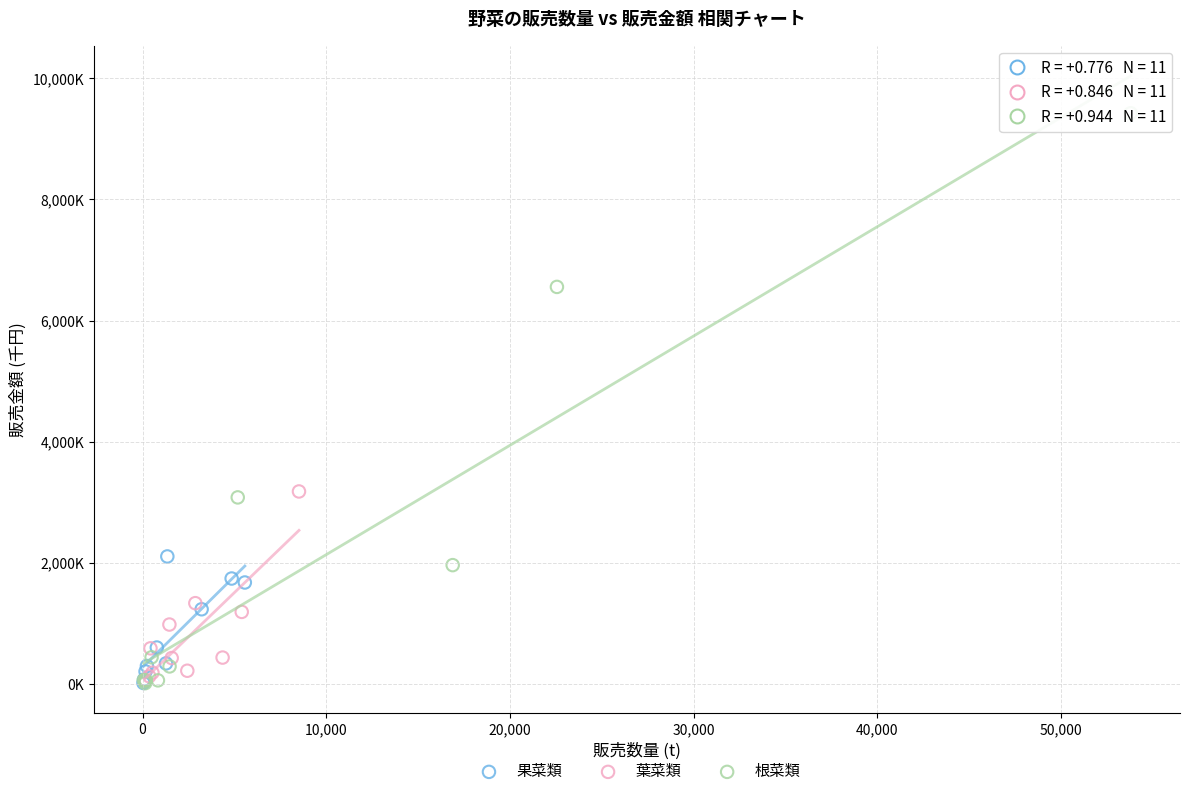

Which series reaches the maximum Y coordinate?

根菜類